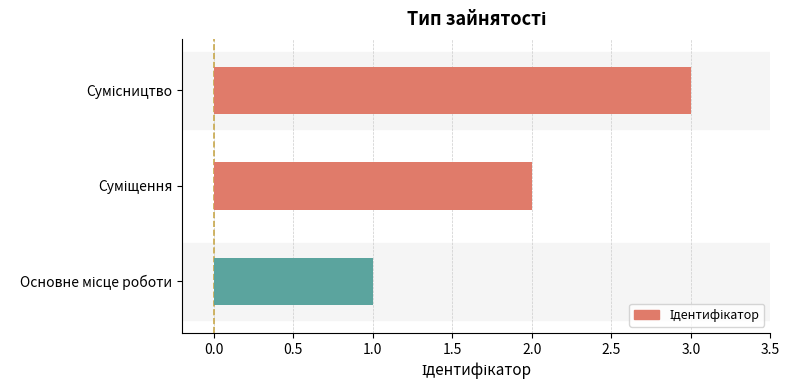

What is the greatest value displayed?

3